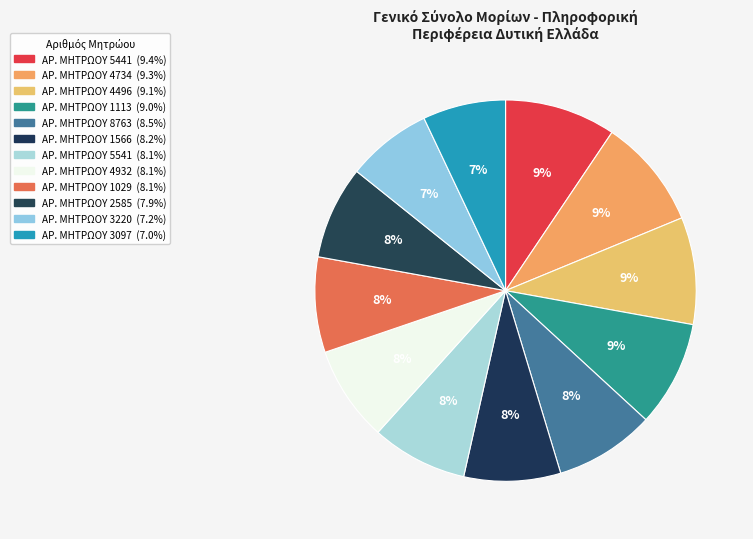

Count the number of slices in the pie.

12